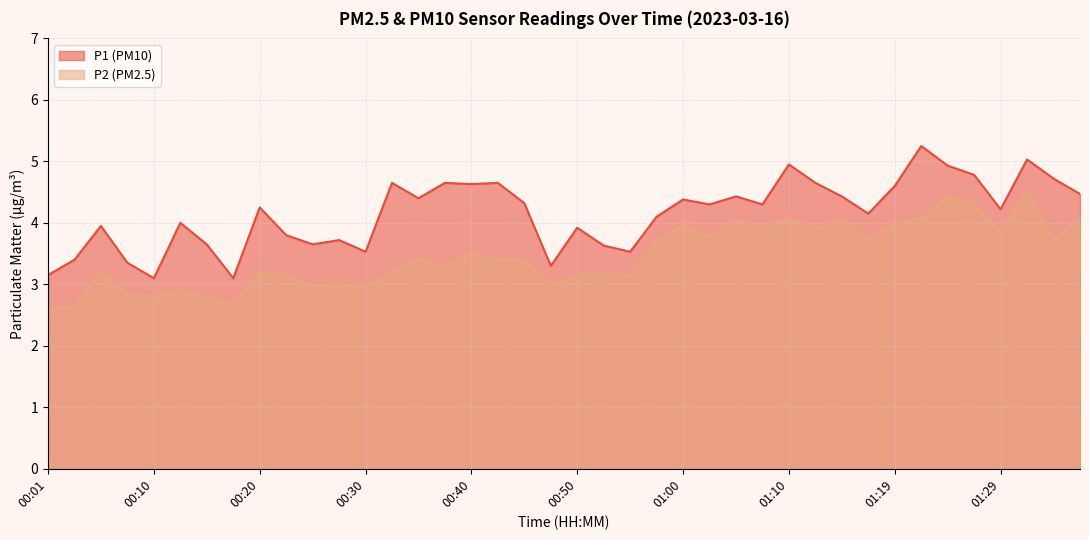

Reading left to right, list all the values displayed in this chart.

P1: 00:01=3.1	00:03=3.4	00:06=4.0	00:08=3.4	00:10=3.1	00:13=4.0	00:15=3.6	00:18=3.1	00:20=4.2	00:23=3.8	00:25=3.6	00:28=3.7	00:30=3.5	00:33=4.7	00:35=4.4	00:38=4.7	00:40=4.6	00:42=4.7	00:45=4.3	00:47=3.3	00:50=3.9	00:52=3.6	00:55=3.5	00:57=4.1	01:00=4.4	01:02=4.3	01:05=4.4	01:07=4.3	01:10=5.0	01:12=4.7	01:14=4.4	01:17=4.2	01:19=4.6	01:22=5.2	01:24=4.9	01:27=4.8	01:29=4.2	01:32=5.0	01:34=4.7	01:37=4.5
P2: 00:01=2.6	00:03=2.6	00:06=3.2	00:08=2.8	00:10=2.8	00:13=2.9	00:15=2.8	00:18=2.7	00:20=3.2	00:23=3.1	00:25=3.0	00:28=3.0	00:30=3.0	00:33=3.2	00:35=3.4	00:38=3.3	00:40=3.5	00:42=3.4	00:45=3.4	00:47=3.0	00:50=3.1	00:52=3.2	00:55=3.1	00:57=3.7	01:00=4.0	01:02=3.8	01:05=4.0	01:07=3.9	01:10=4.1	01:12=3.9	01:14=4.0	01:17=3.8	01:19=4.0	01:22=4.1	01:24=4.4	01:27=4.3	01:29=3.8	01:32=4.5	01:34=3.7	01:37=4.1